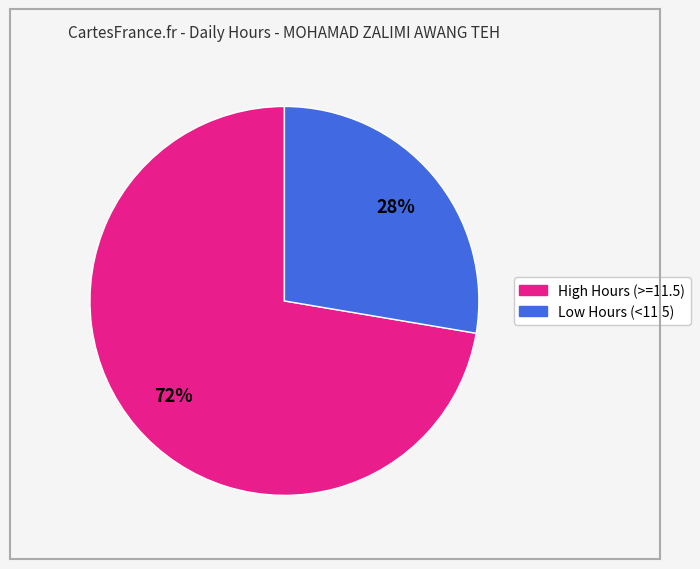

To the nearest percent, what is the average slice percentage?

50%